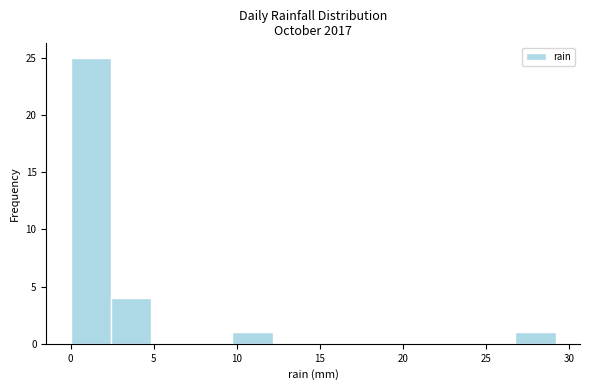

Over which range of the x-axis is the bar tallest?

0.0 to 2.5